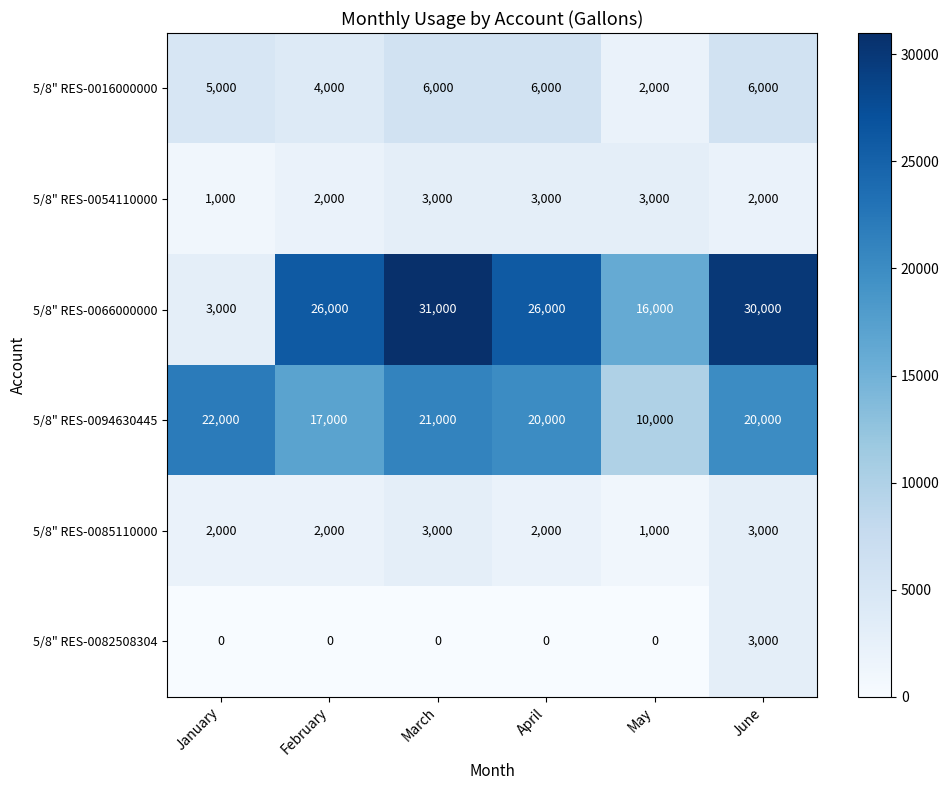

What is the average value of the 5/8" RES-0085110000 series?

2167